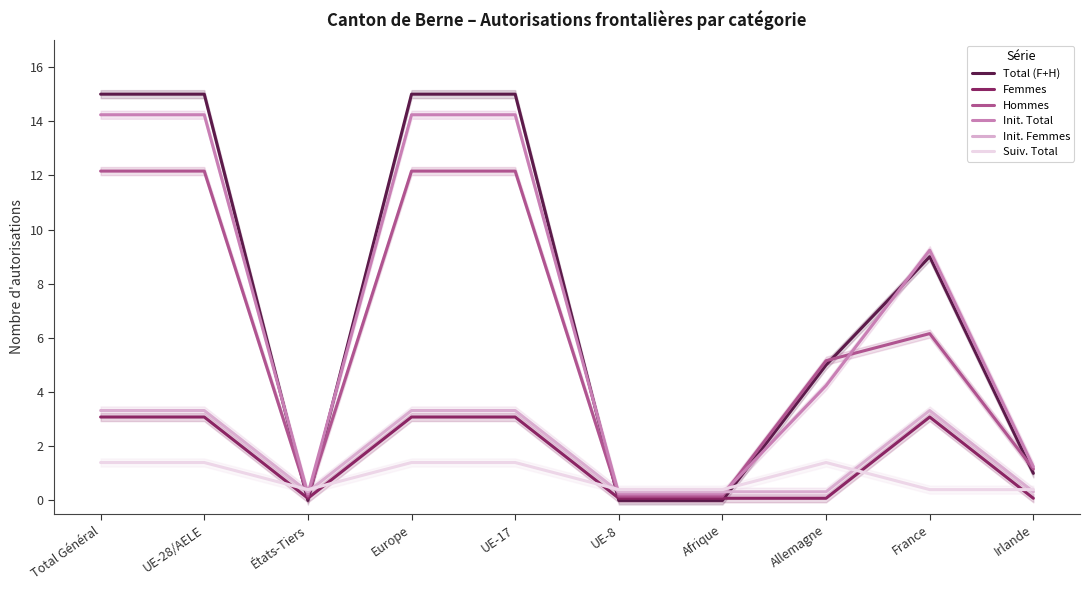

What is the label of the 5th point from the left?

UE-17